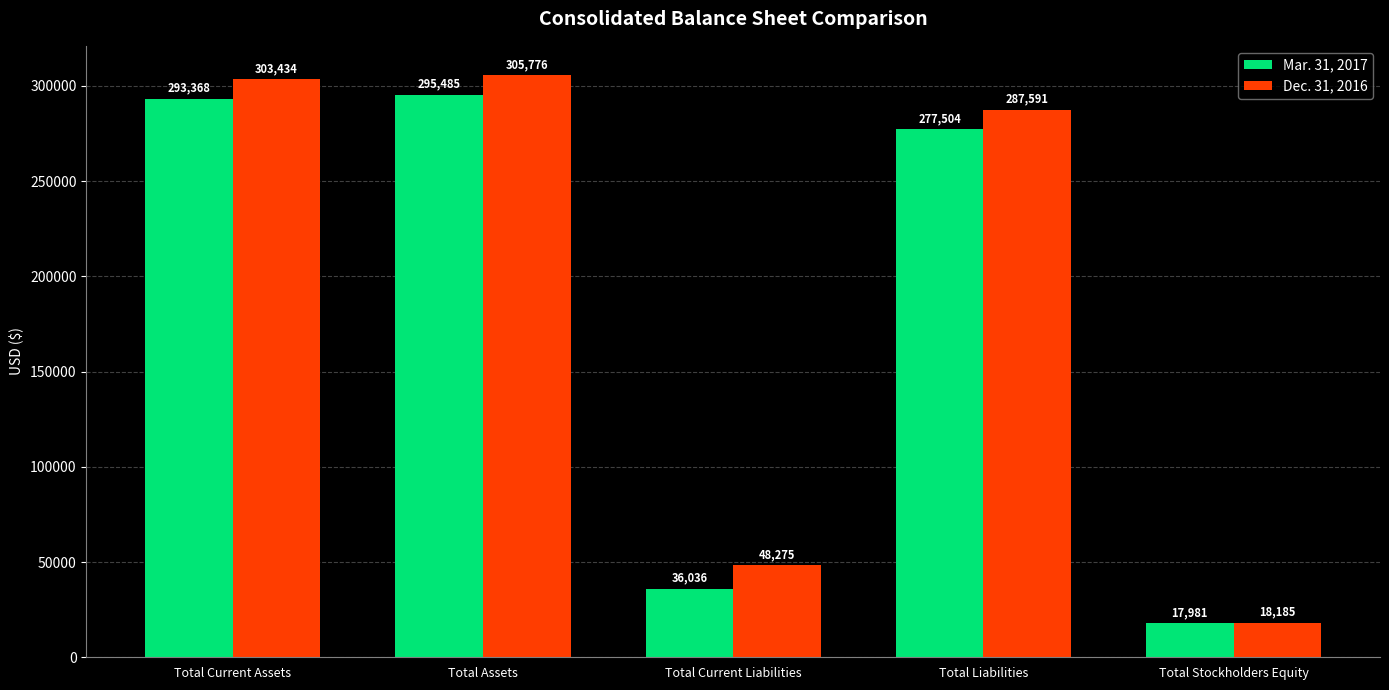

What is the difference between the maximum and second lowest values in the Dec. 31, 2016 series?

257501